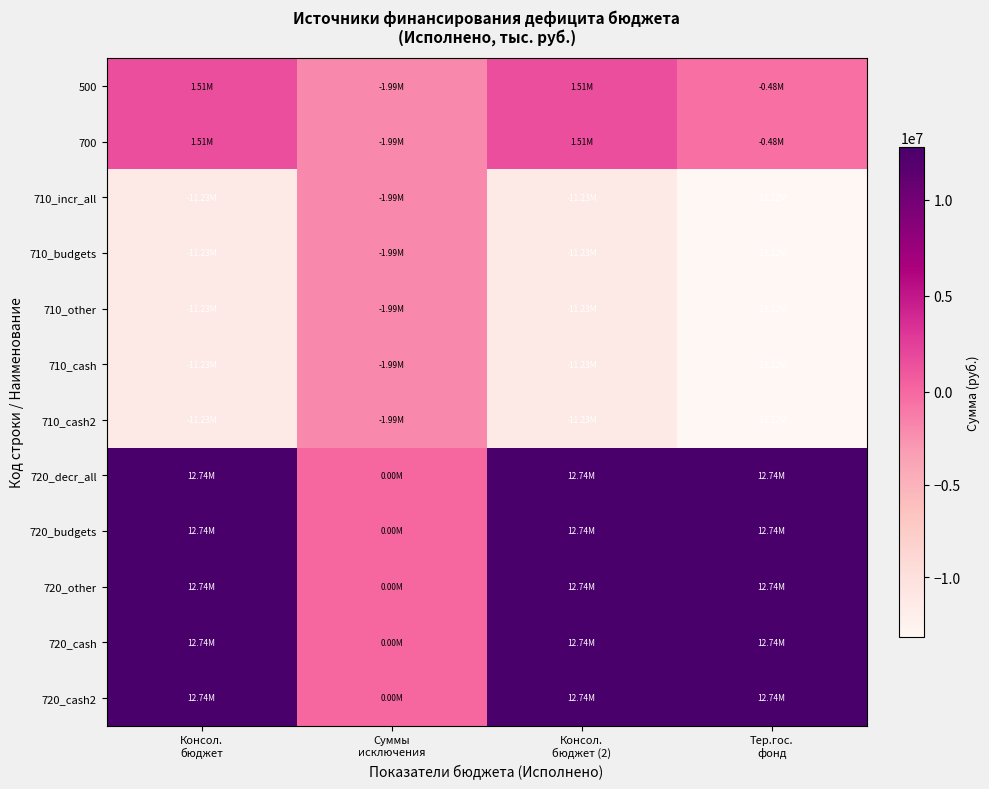

What is the difference between the highest and lowest values at Суммы
исключения?

1996182.4